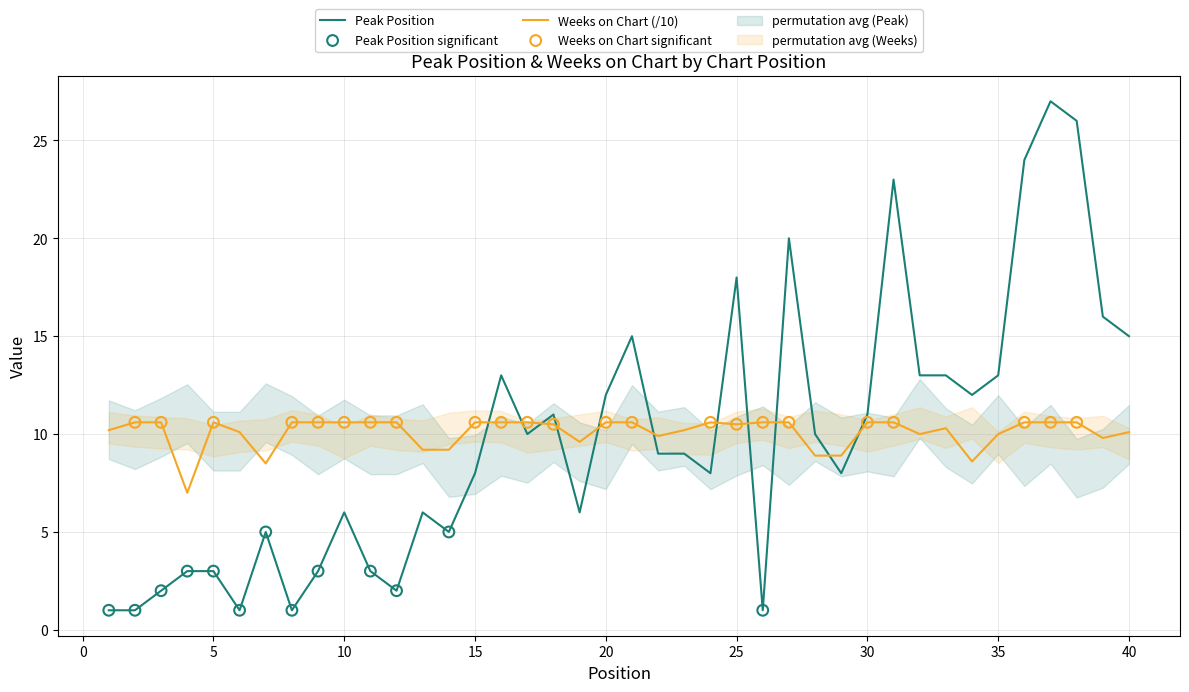

Is the value of Peak Position at 20 greater than the value of Weeks on Chart at 26?

Yes